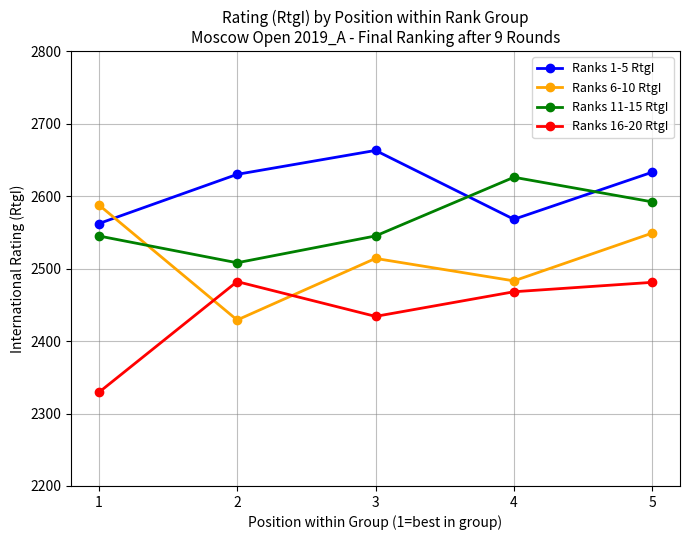

What is the difference between the highest and lowest values at 2?

201